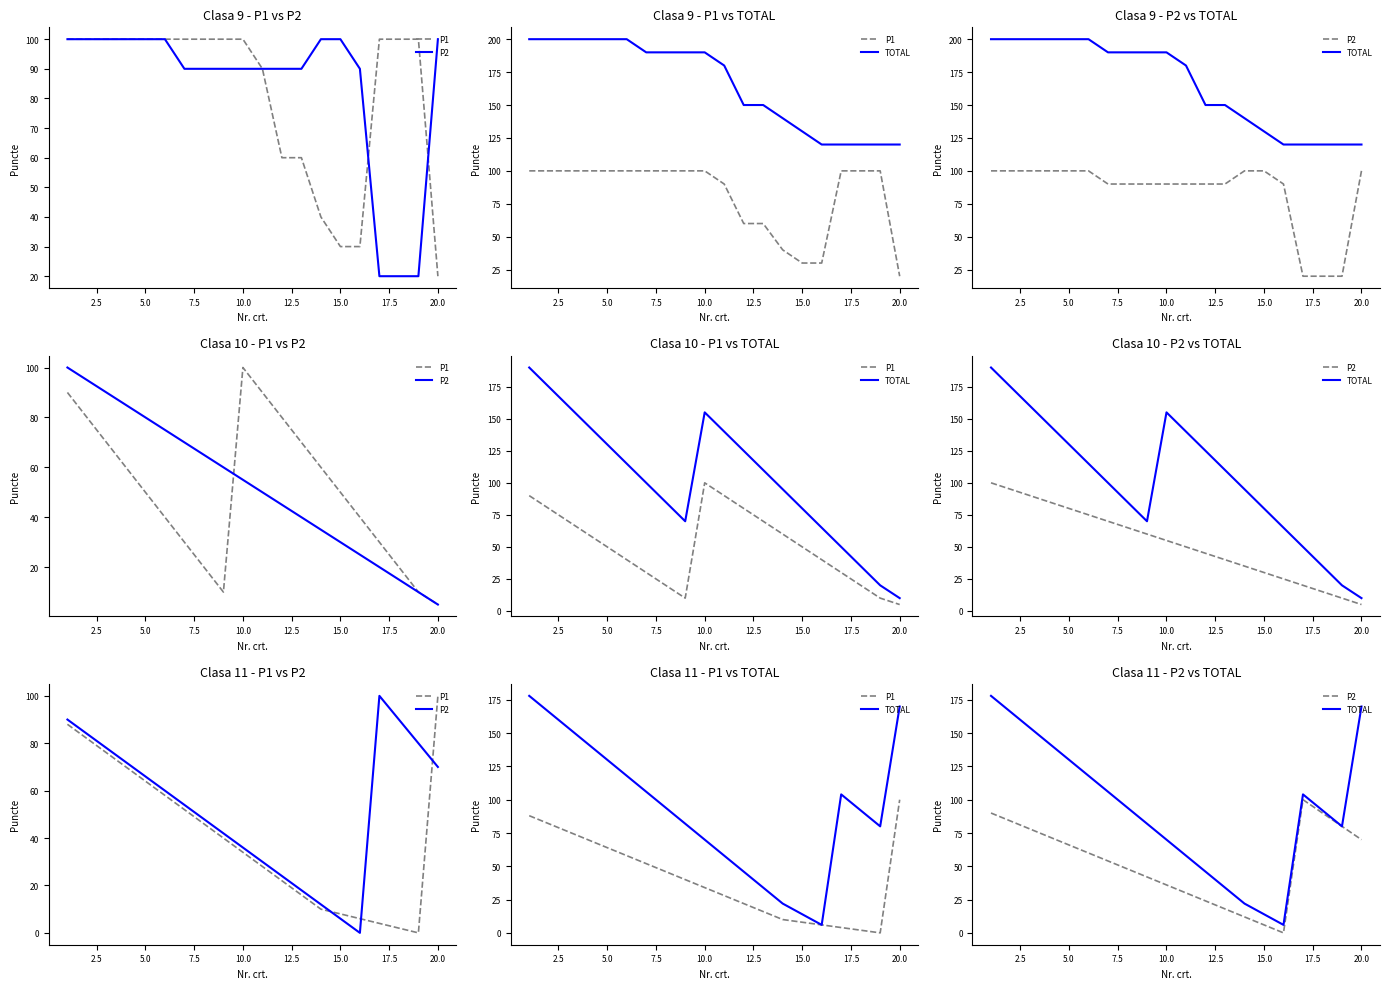

What is the value of the P2 point at the 15th from the left?

6